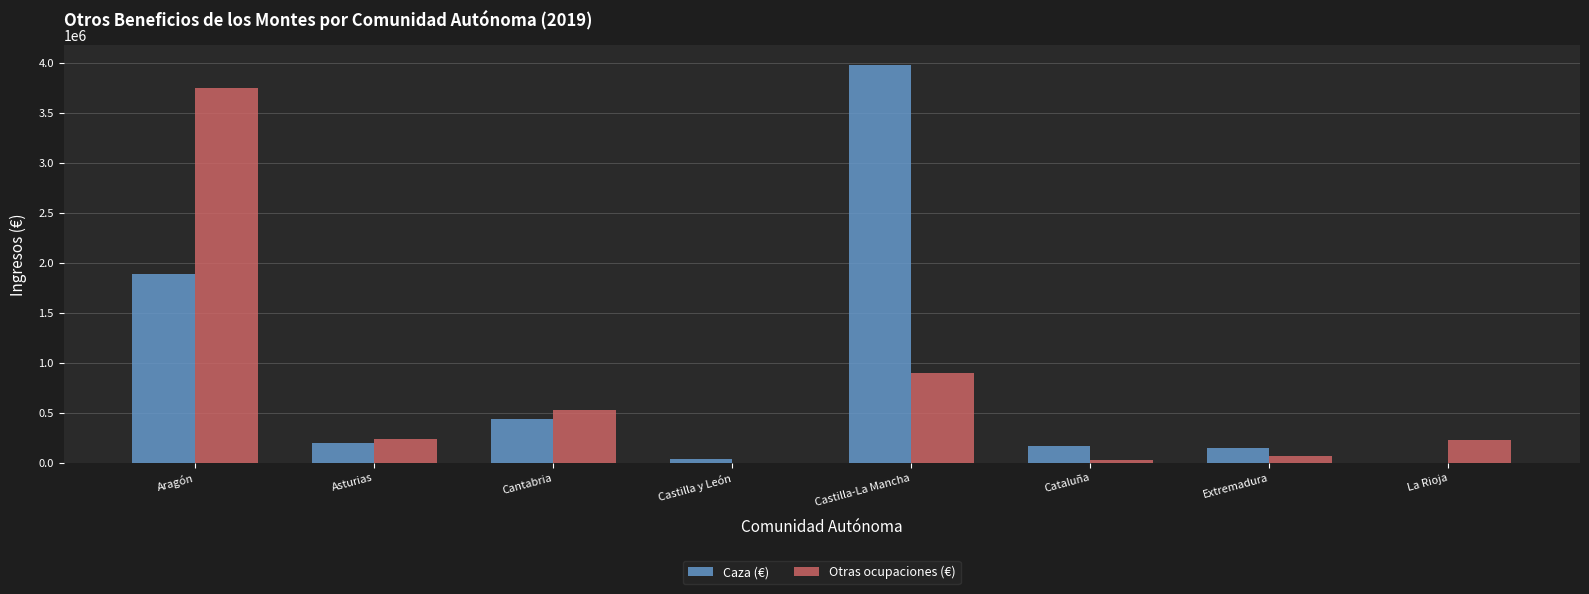

Which series has the largest total across all categories?

Caza (€)